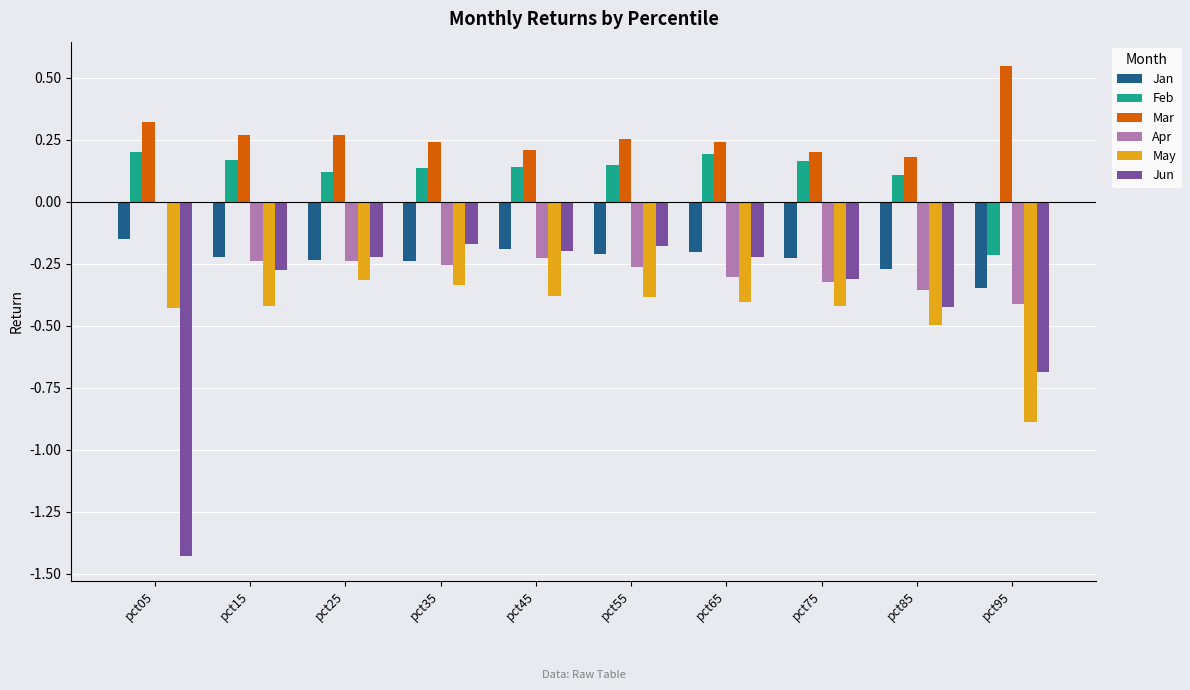

At which label does Feb first exceed 0?

pct05